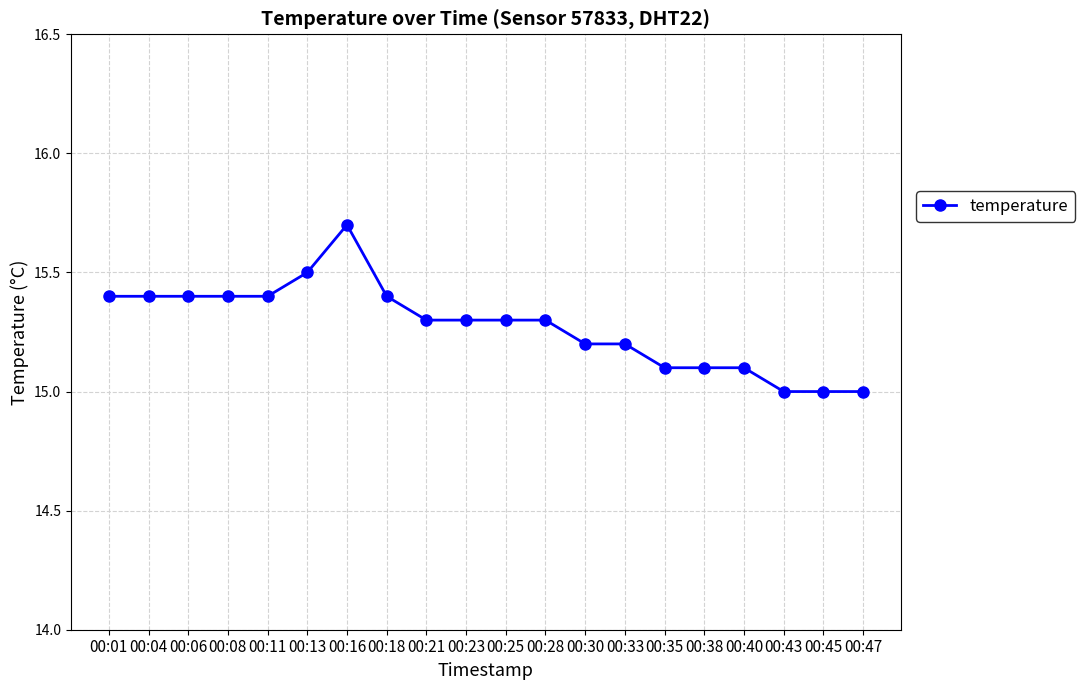

What is the ratio of the value at 00:16 to the value at 00:01?

1.0